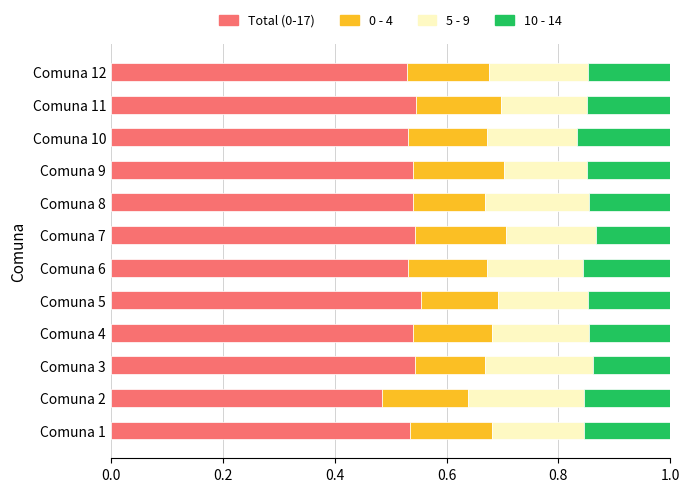

Is it true that Total (0-17) equals 0.3 at Comuna 2?

False